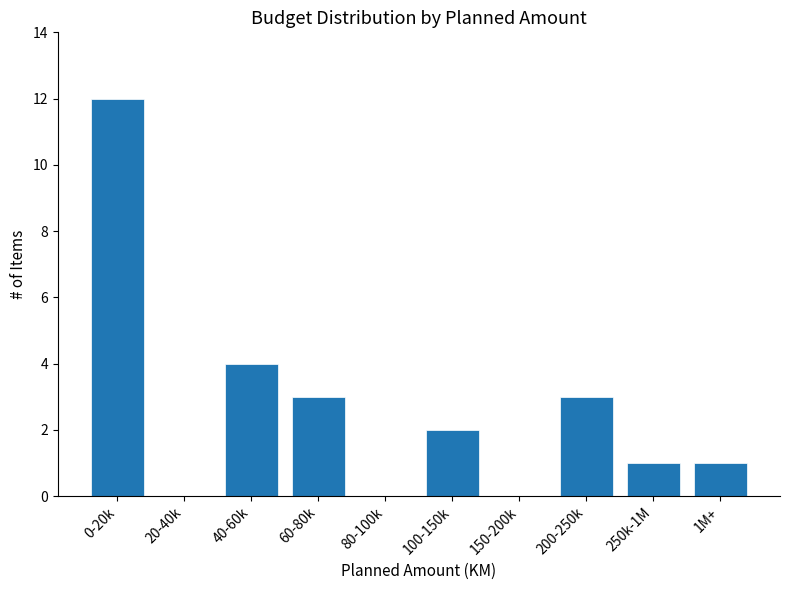

Reading right to left, list all the values displayed in this chart.

1M+=1	250k-1M=1	200-250k=3	150-200k=0	100-150k=2	80-100k=0	60-80k=3	40-60k=4	20-40k=0	0-20k=12